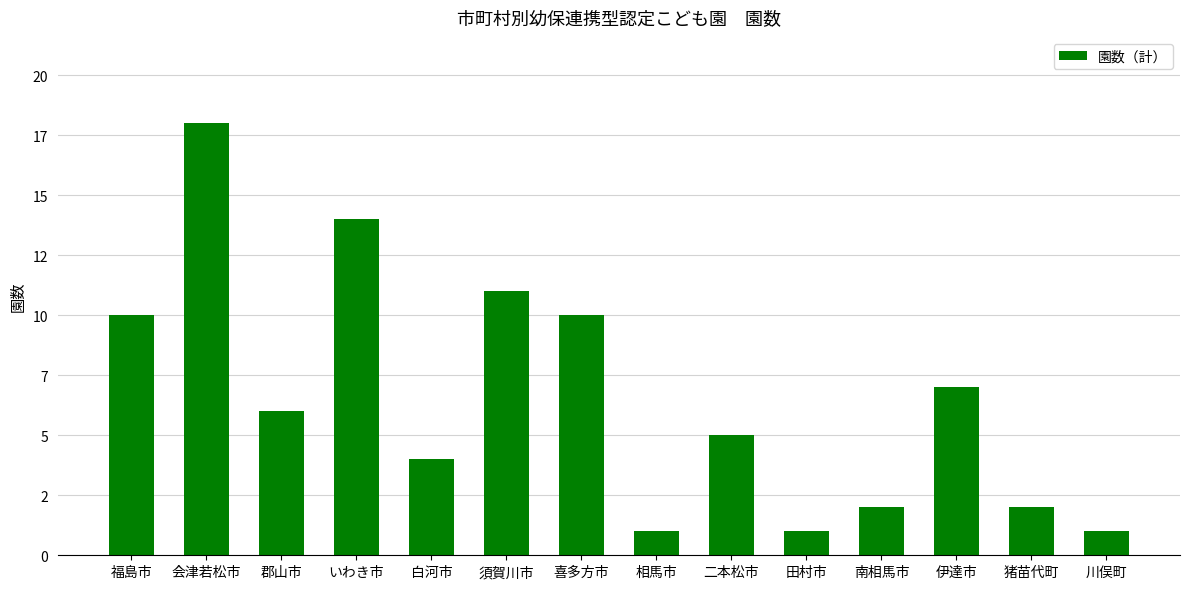

What is the average value?

7